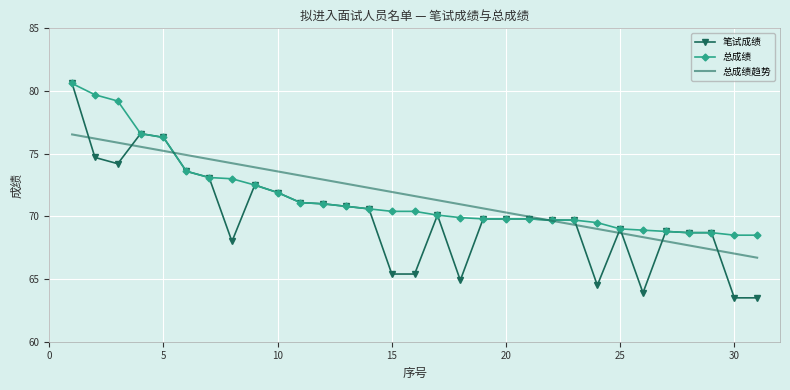

What is the difference between the maximum and minimum values in the 笔试成绩 series?

17.1